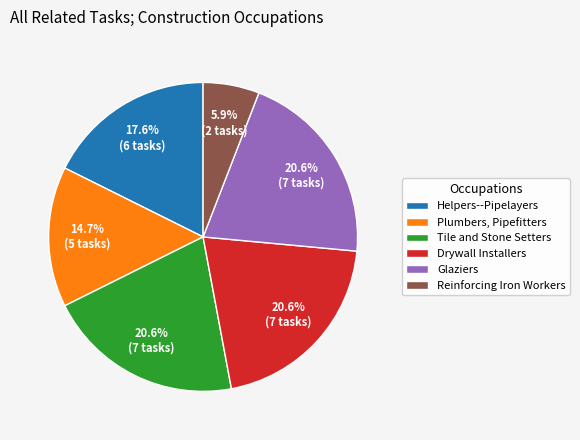

Does any single category account for the majority?

No